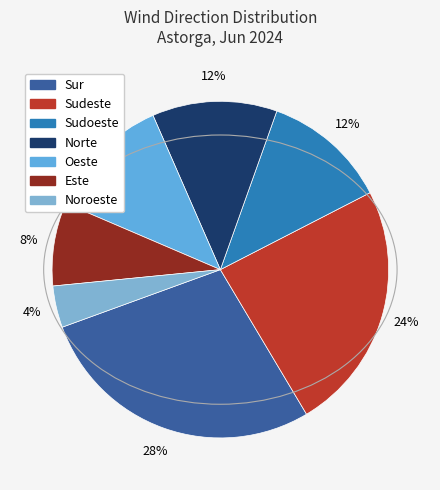

To the nearest percent, what is the difference between the largest and smallest slice percentages?

24%